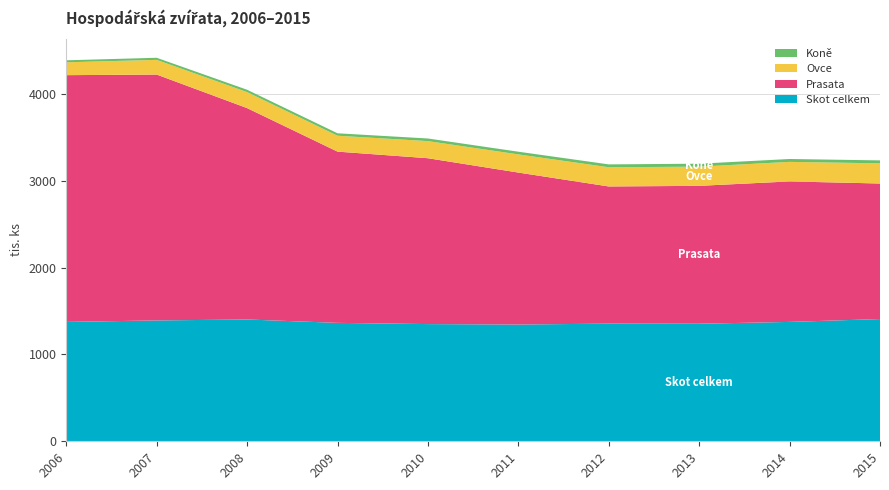

Reading right to left, transcribe all the data shown in this chart.

Skot celkem: 1407	1374	1353	1354	1344	1349	1363	1402	1391	1374
Prasata: 1560	1617	1587	1579	1749	1909	1971	2433	2830	2840
Ovce: 232	225	221	221	209	197	183	184	169	148
Koně: 34	33	34	33	31	30	28	27	24	23